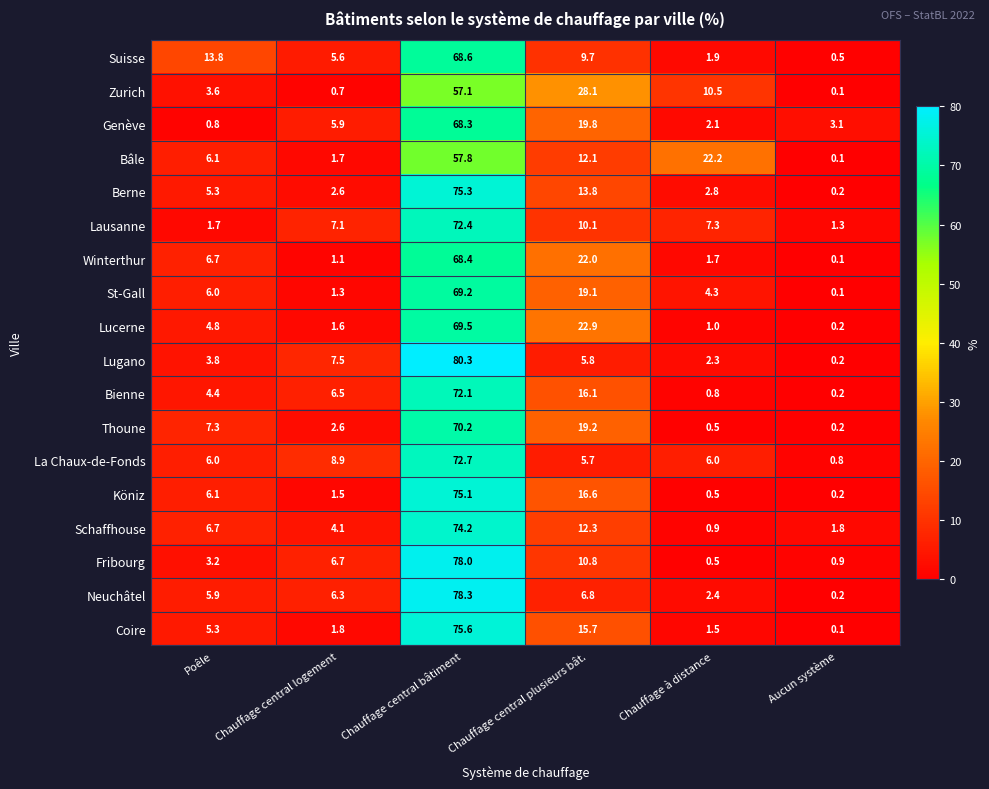

True or false: Schaffhouse has a value of 3.2 at Aucun système.

False